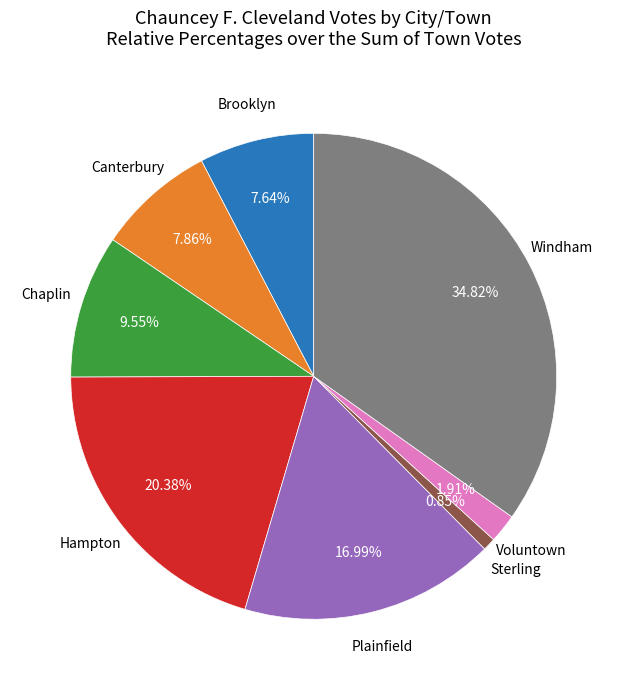

Does any single category account for the majority?

No